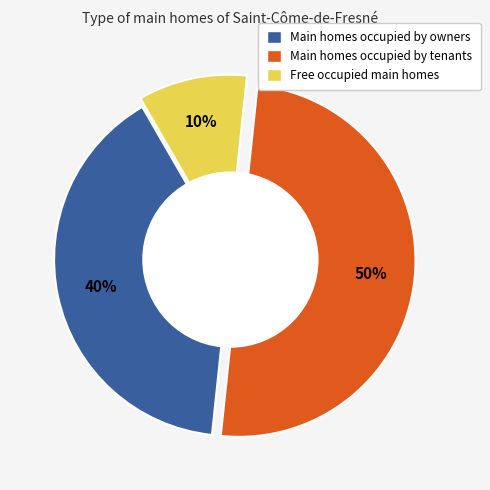

To the nearest percent, what is the average slice percentage?

33%